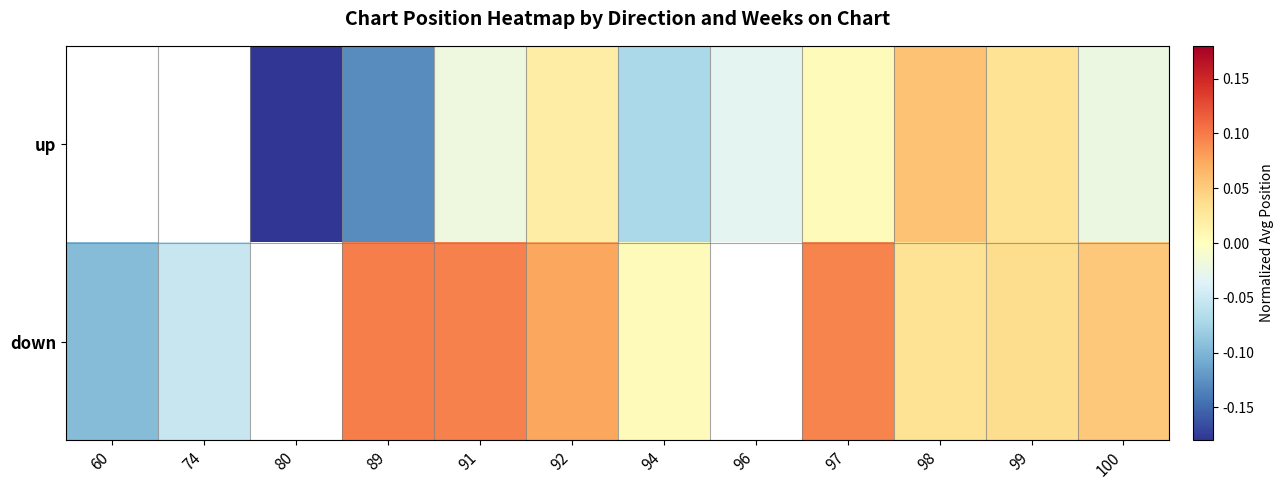

What is the difference between the second highest and minimum values in the down series?

0.2